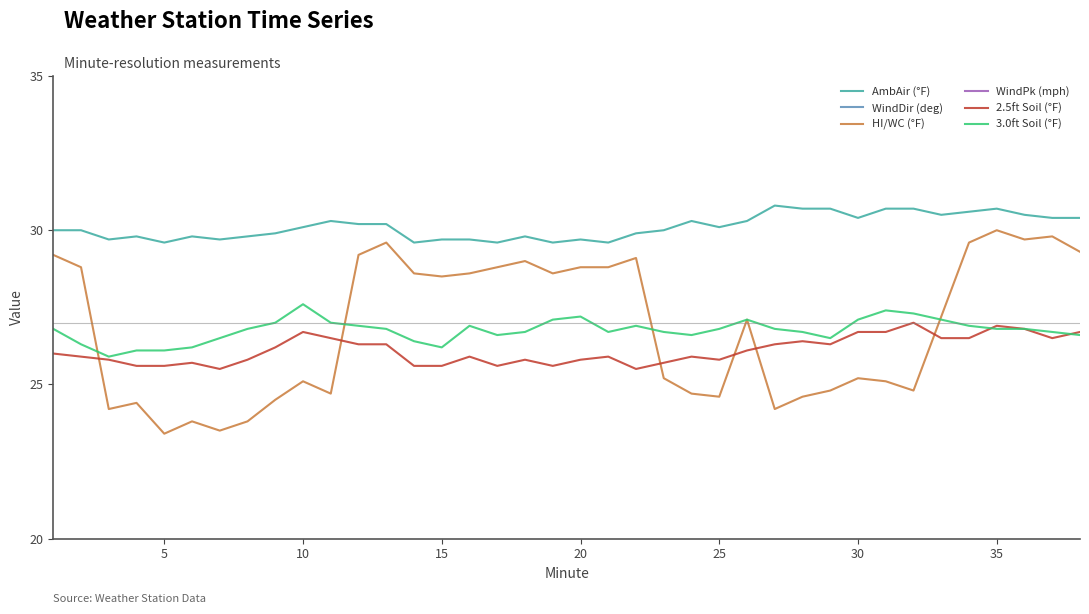

True or false: WindDir (deg) has more than 2 interior local peaks.

True